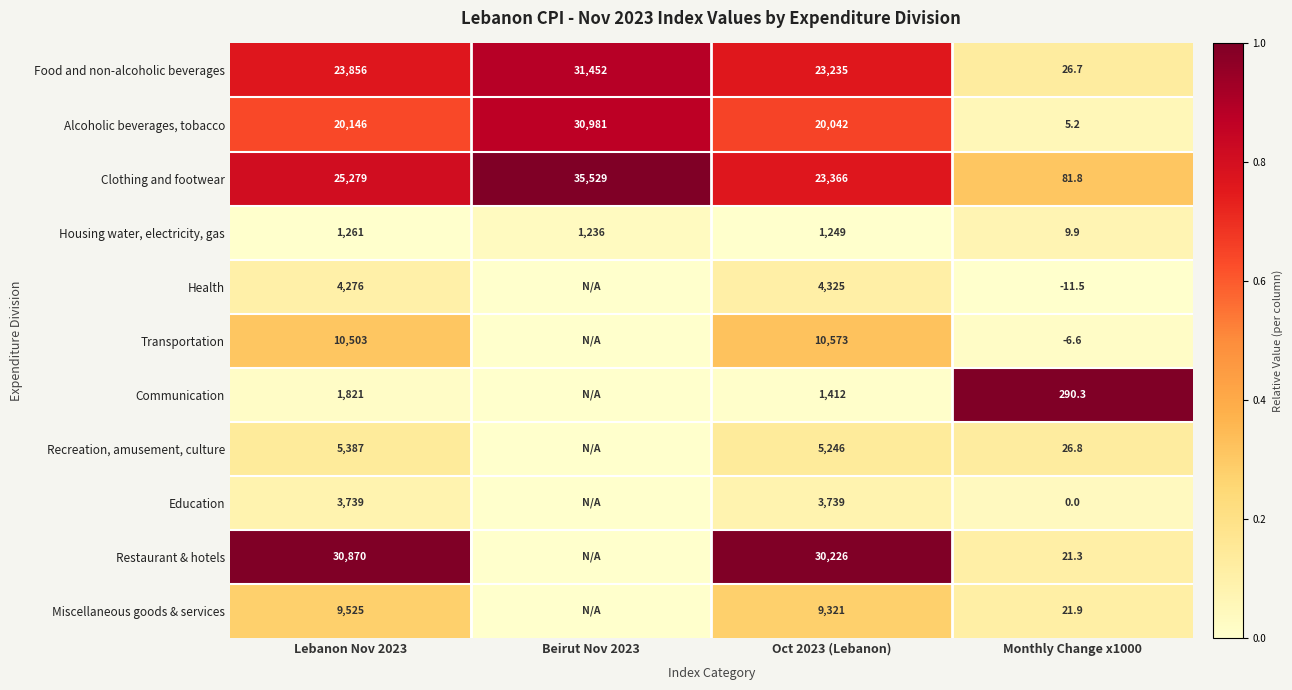

The Miscellaneous goods & services series shows 0.1 at Lebanon Nov 2023. True or false?

False